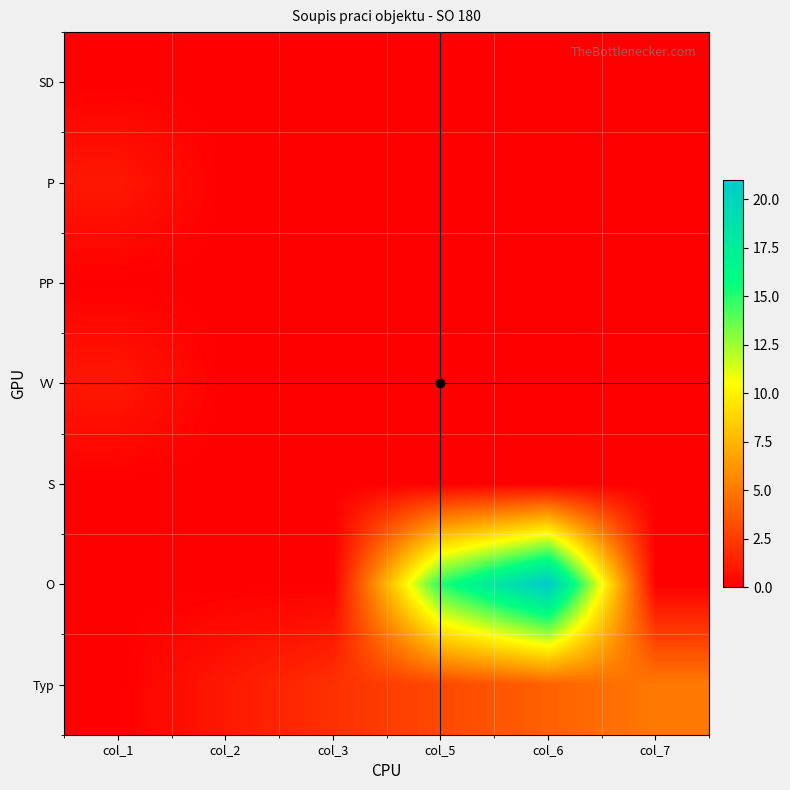

How many series are shown in this chart?

7